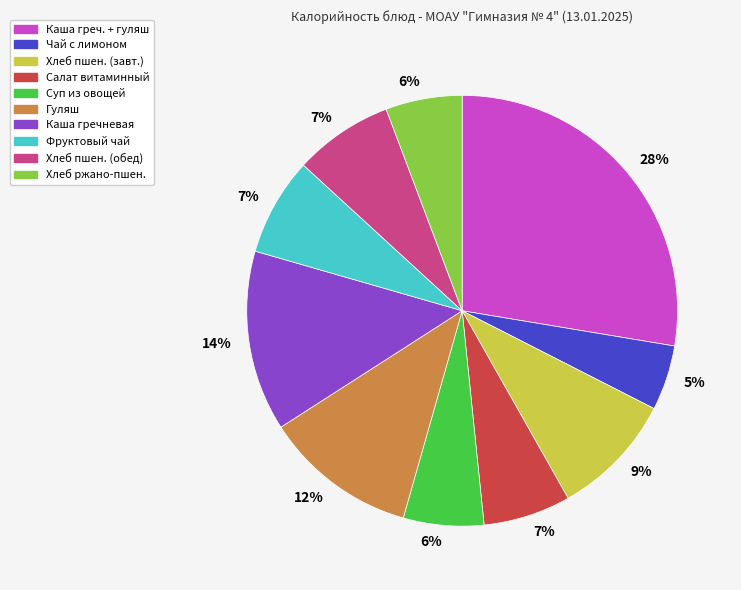

Is there any slice that represents more than half of the pie?

No